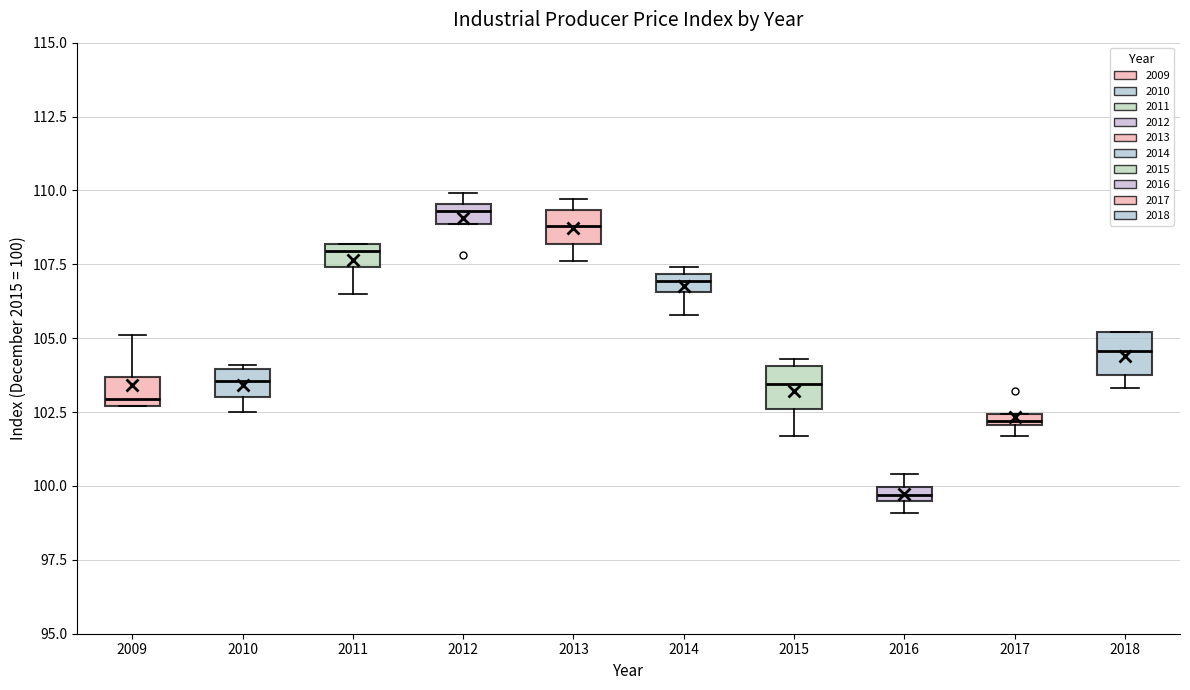

Which box has the highest median line?

2012